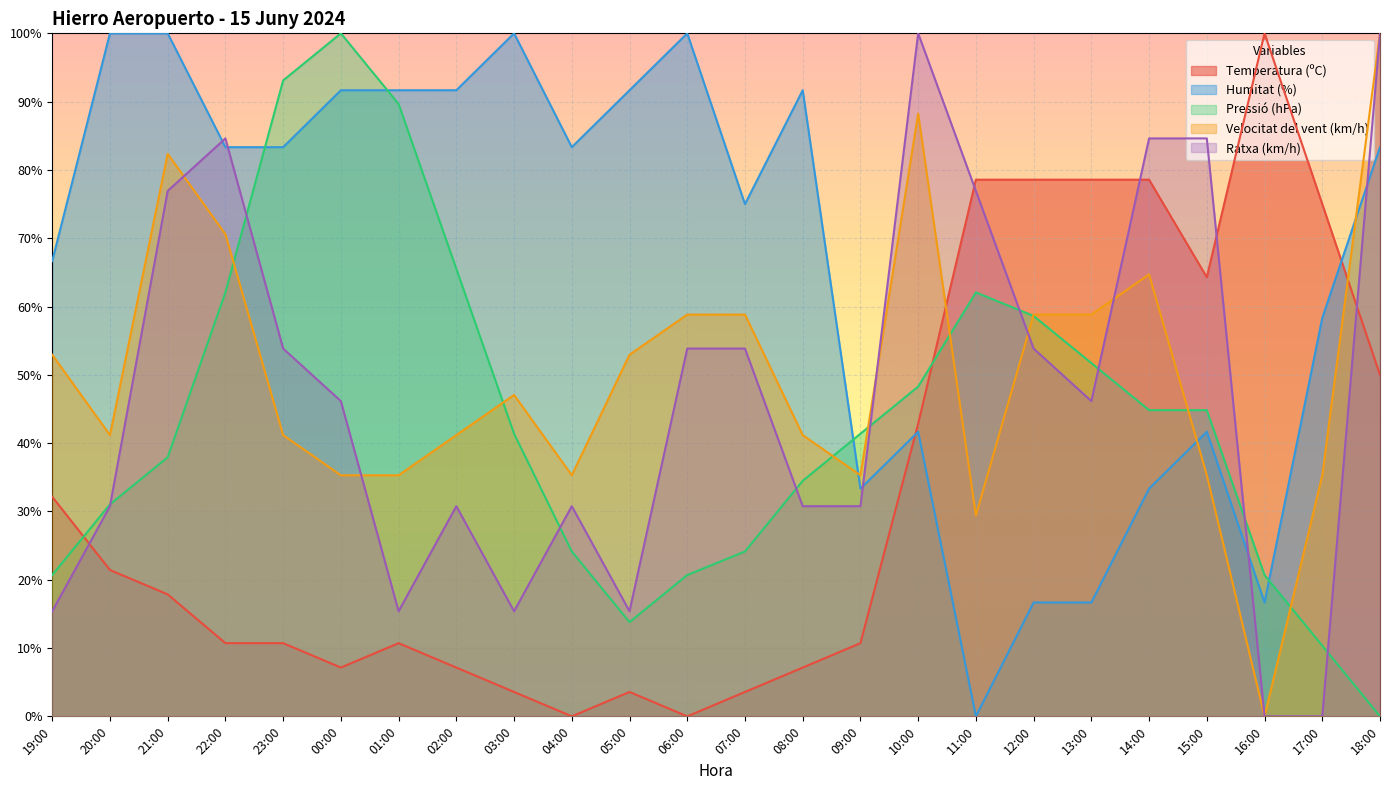

Where does the Humitat (%) series first go above 83?

20:00